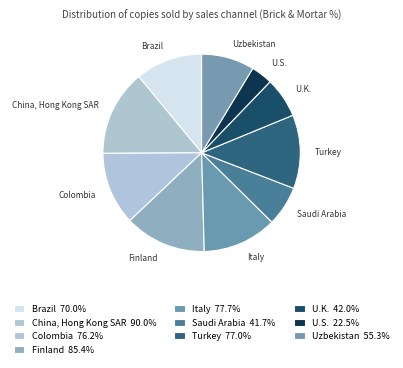

How many segments does this pie chart have?

10